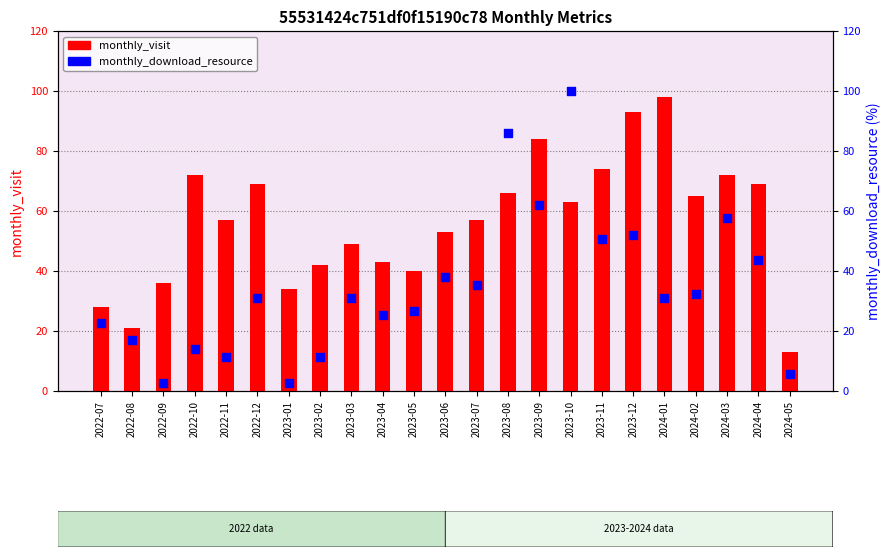

At how many categories does at least one series exceed 8?

23